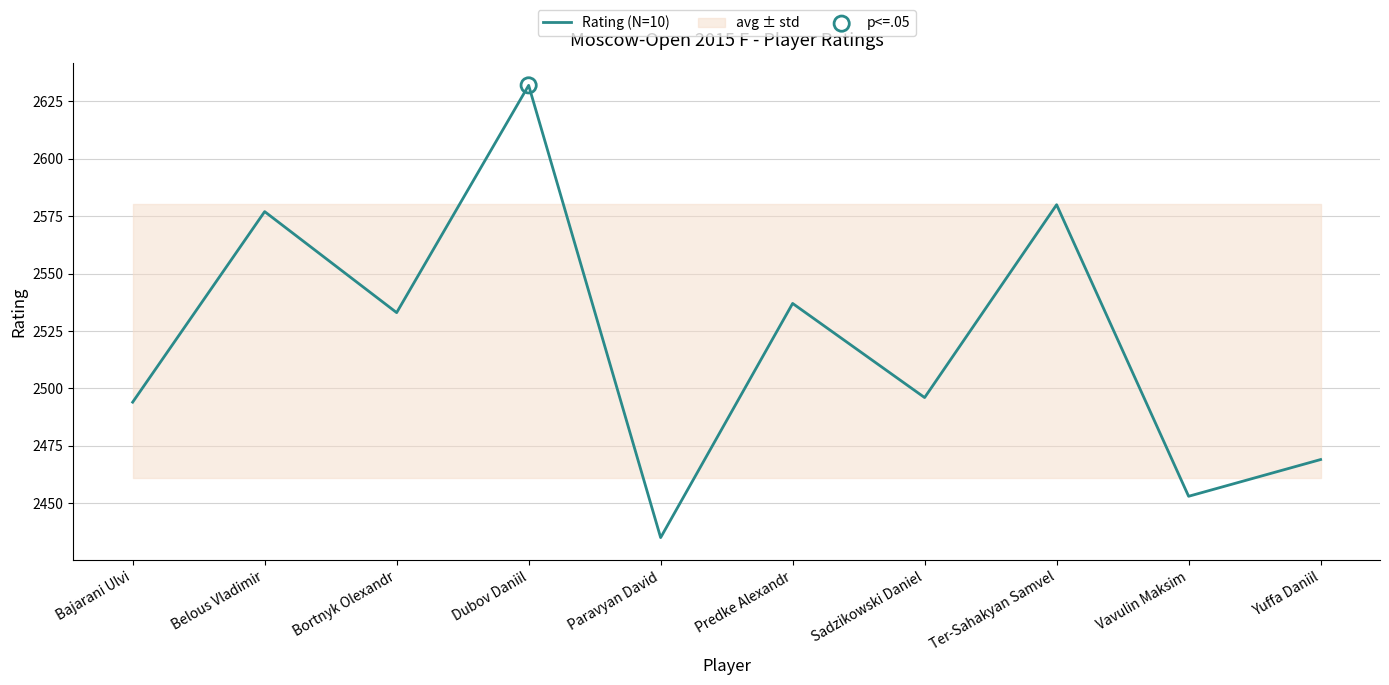

What is the change in value from Predke Alexandr to Sadzikowski Daniel?

-41